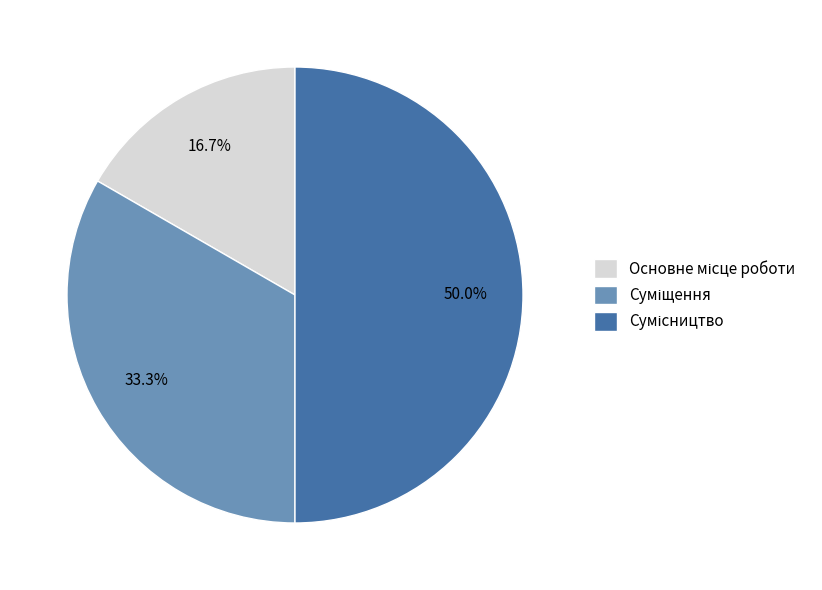

How many segments does this pie chart have?

3